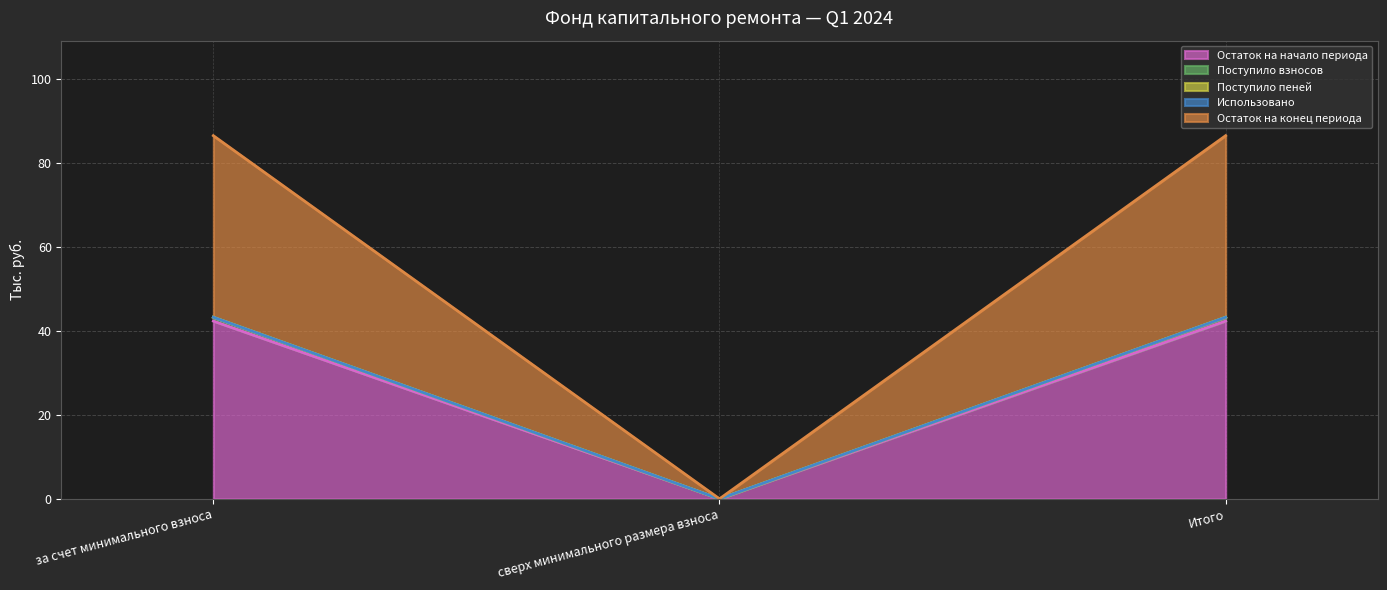

At which label does Остаток на конец периода first exceed 42?

за счет минимального взноса